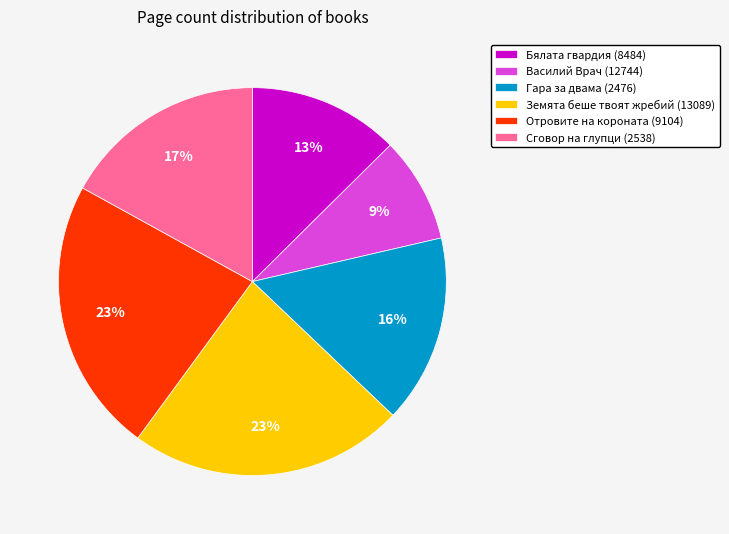

What is the ratio of the value at Земята беше твоят жребий (13089) to the value at Бялата гвардия (8484)?

1.8